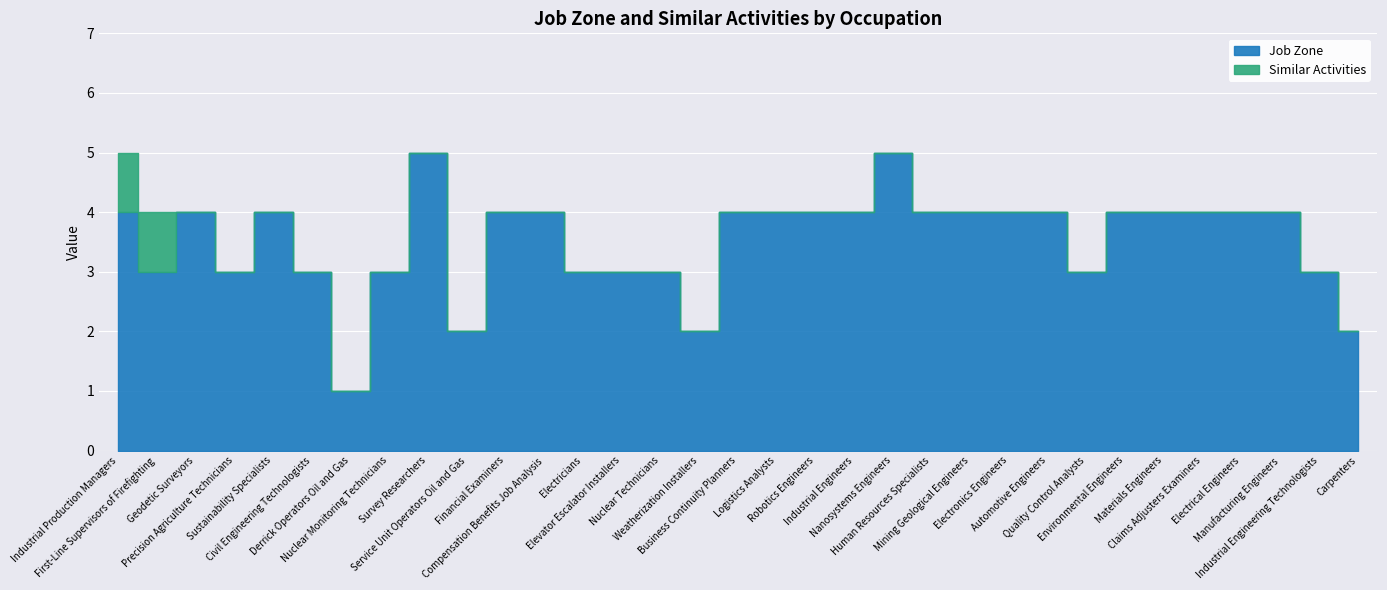

How many interior local valleys does the Job Zone series have?

6